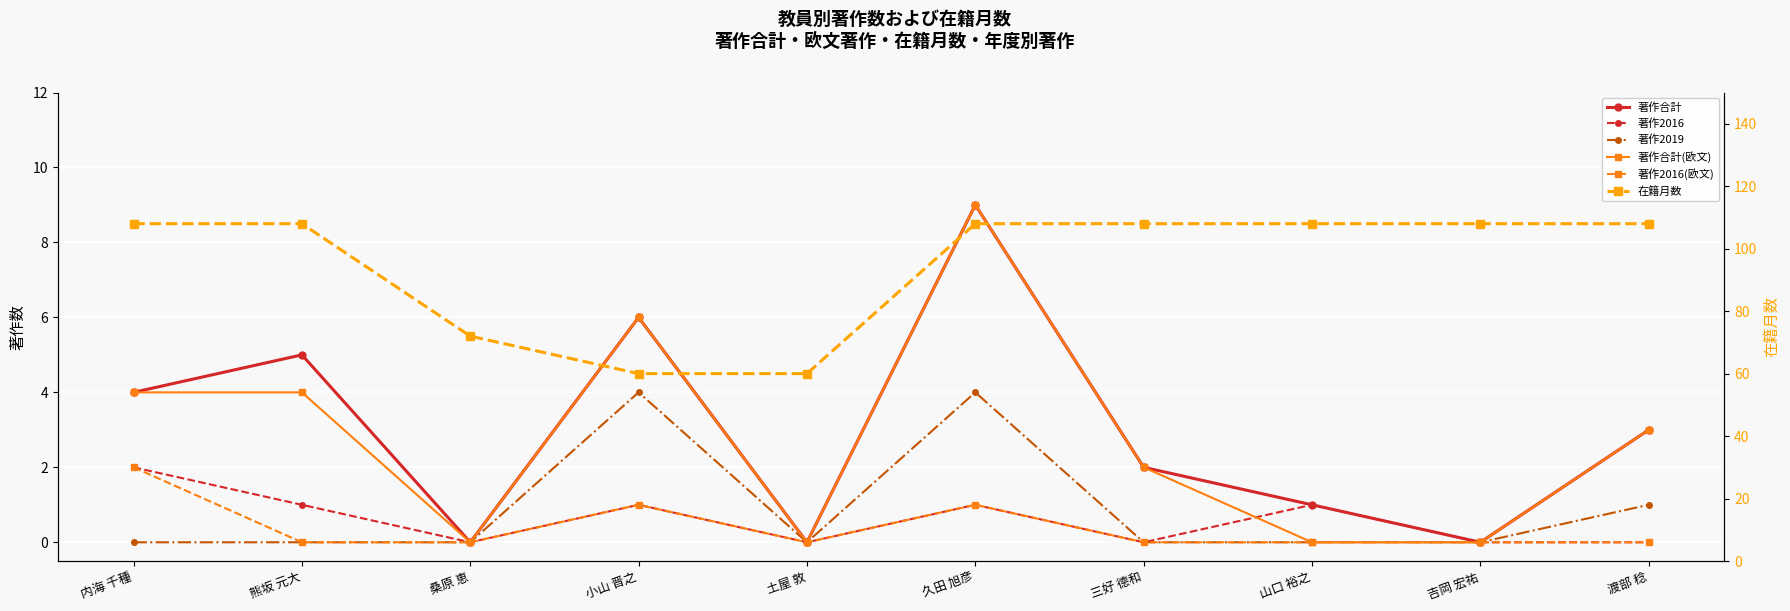

The value of 著作合計 at 熊坂 元大 is 3. True or false?

False